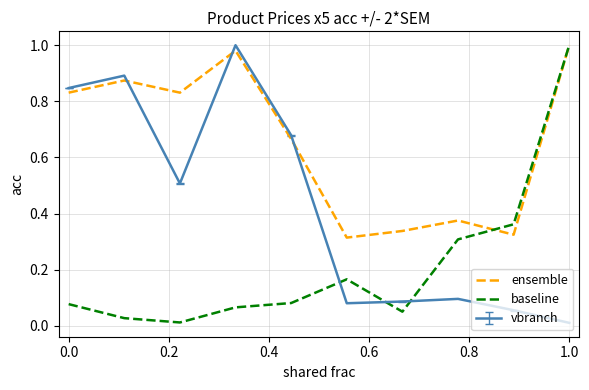

At how many categories does at least one series exceed 0?

10